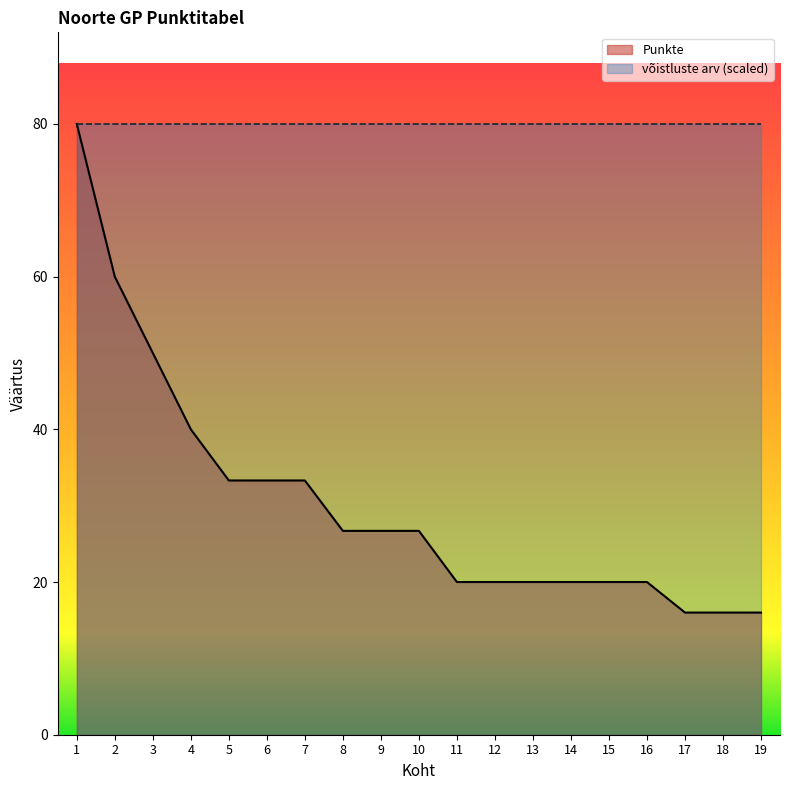

What value does the data have at 16?

20.0